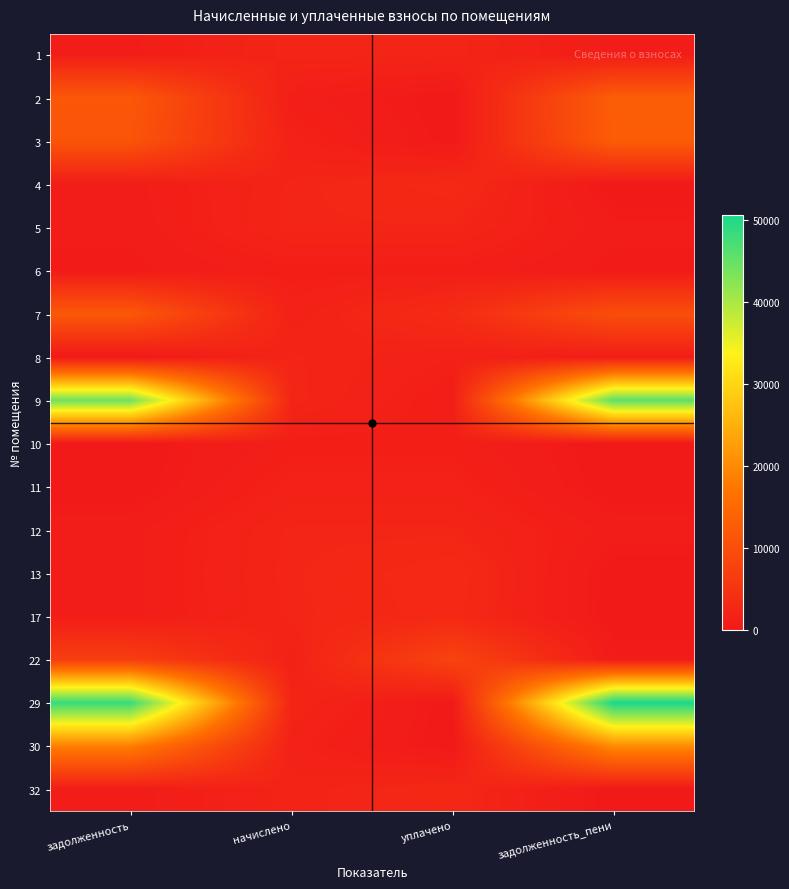

At which category is the sum across all series the highest?

задолженность